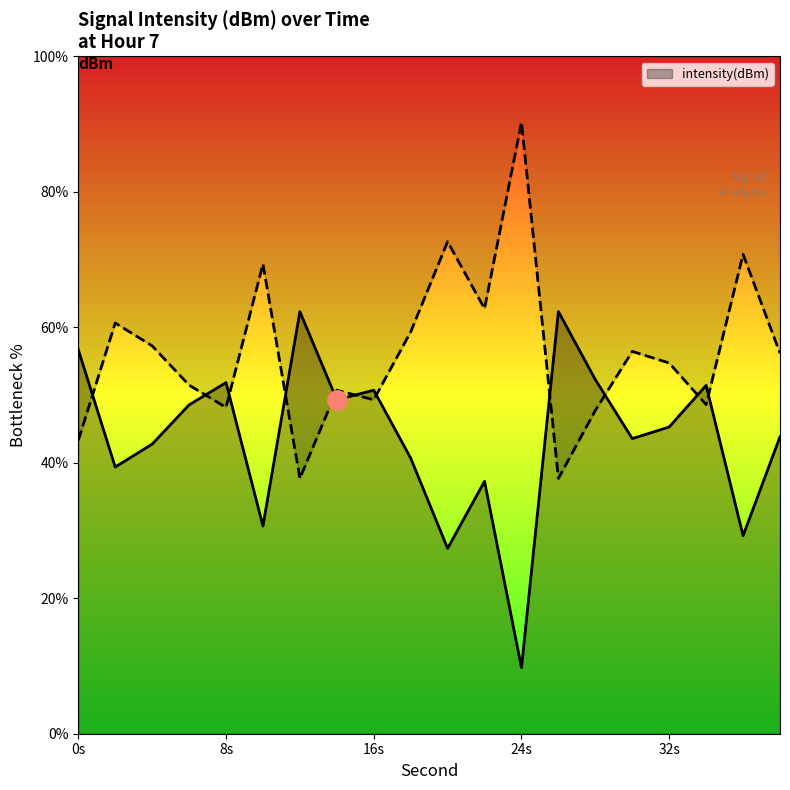

The chart shows a value of 51.4 at 34. True or false?

True